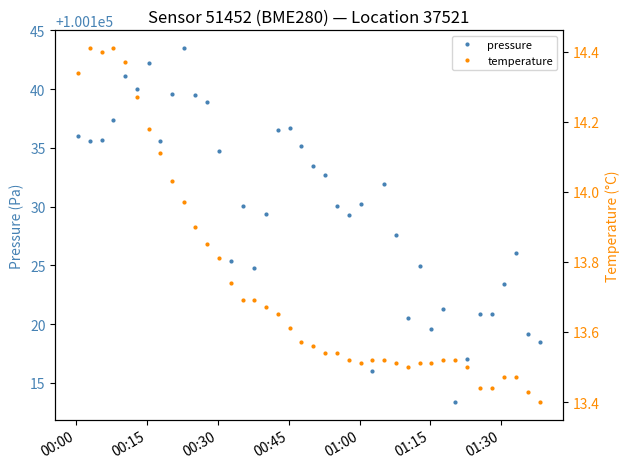

What is the highest value of the pressure series?

100143.5